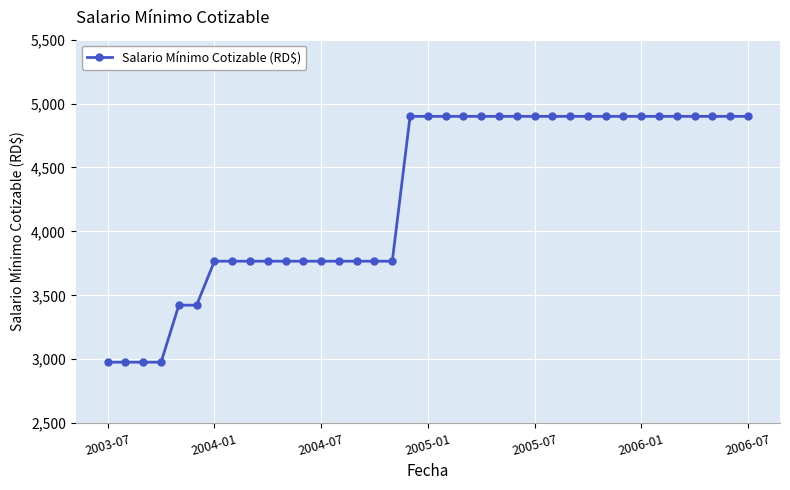

Is this an area chart (filled region under the line)?

No